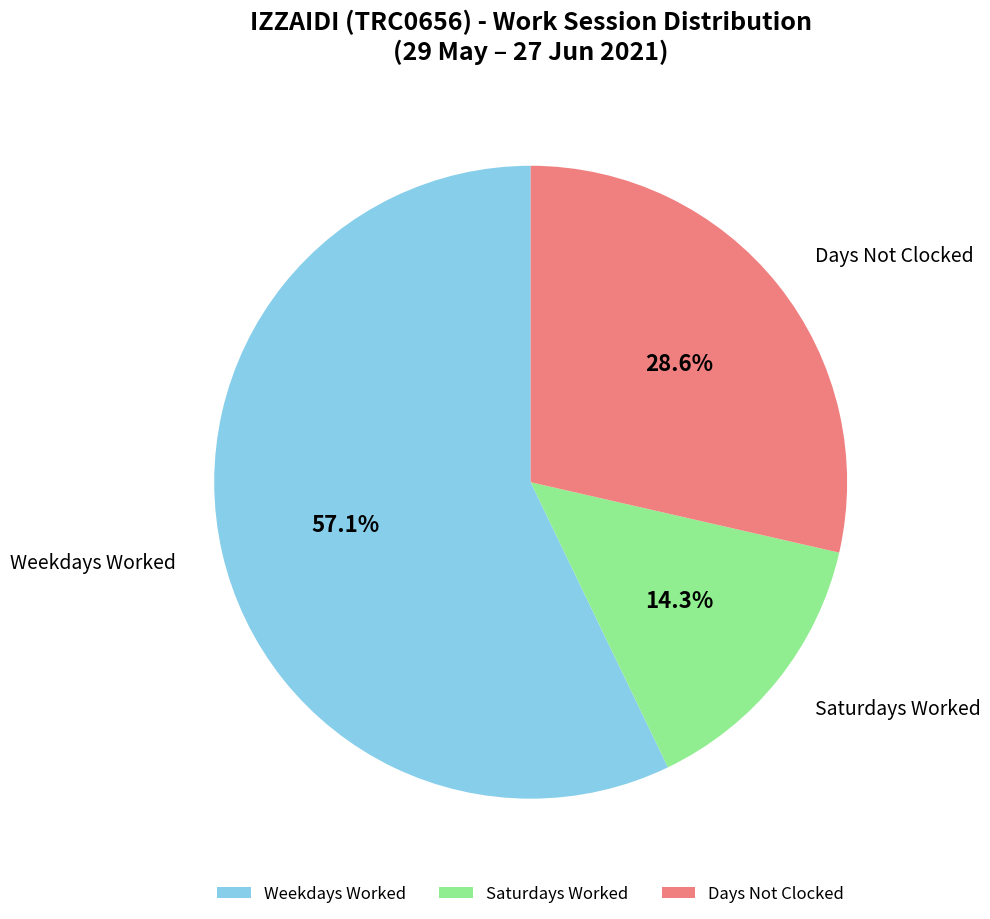

What is the smallest slice in the pie chart?

Saturdays Worked